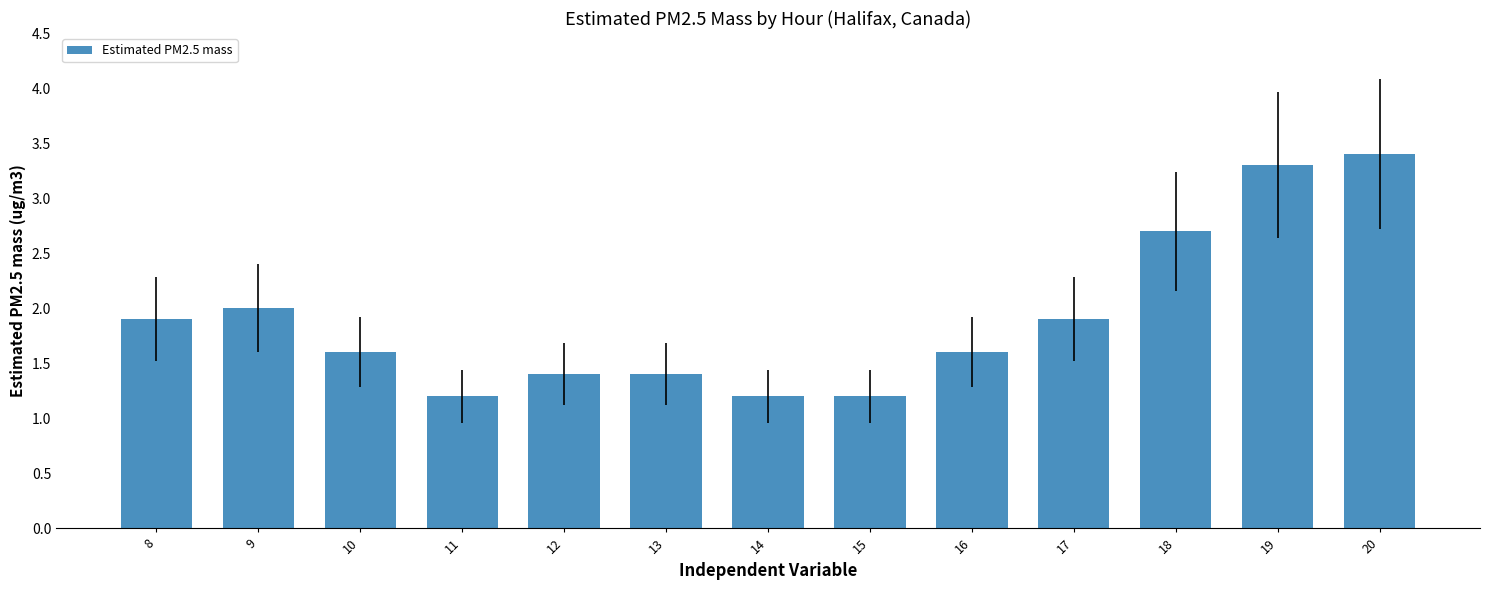

Between 12 and 10, which is larger?

10